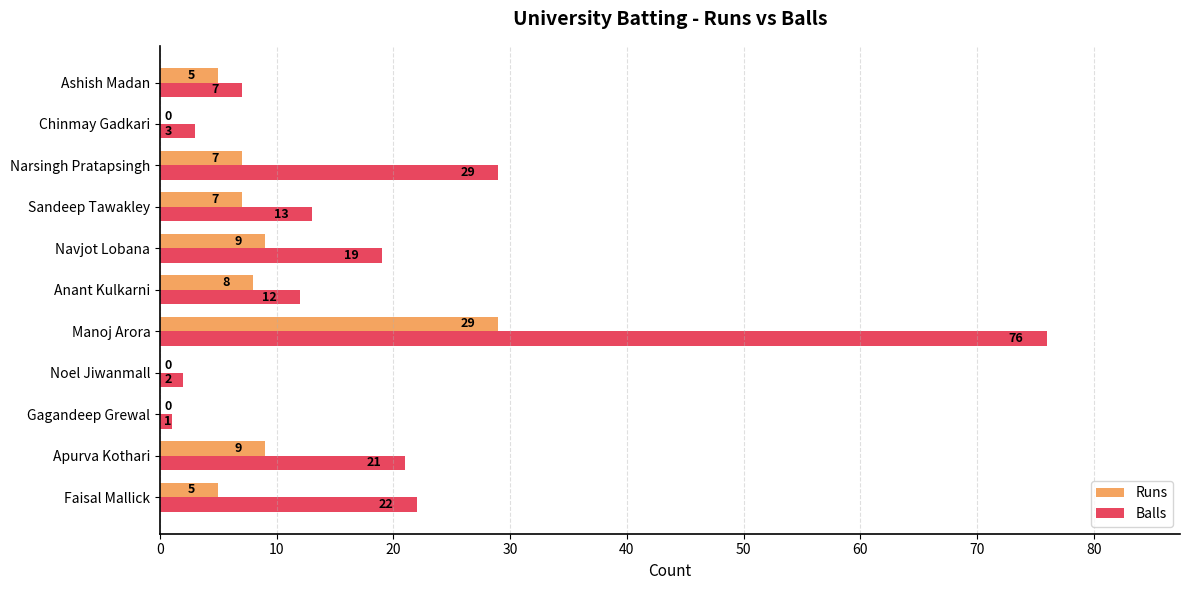

Is the value of Runs at Noel Jiwanmall greater than the value of Balls at Ashish Madan?

No